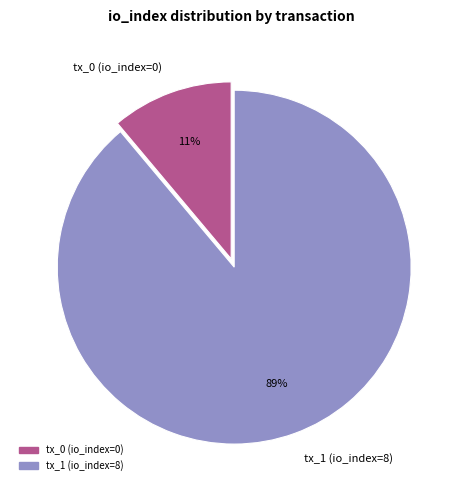

Which has a higher value, tx_0 (io_index=0) or tx_1 (io_index=8)?

tx_1 (io_index=8)